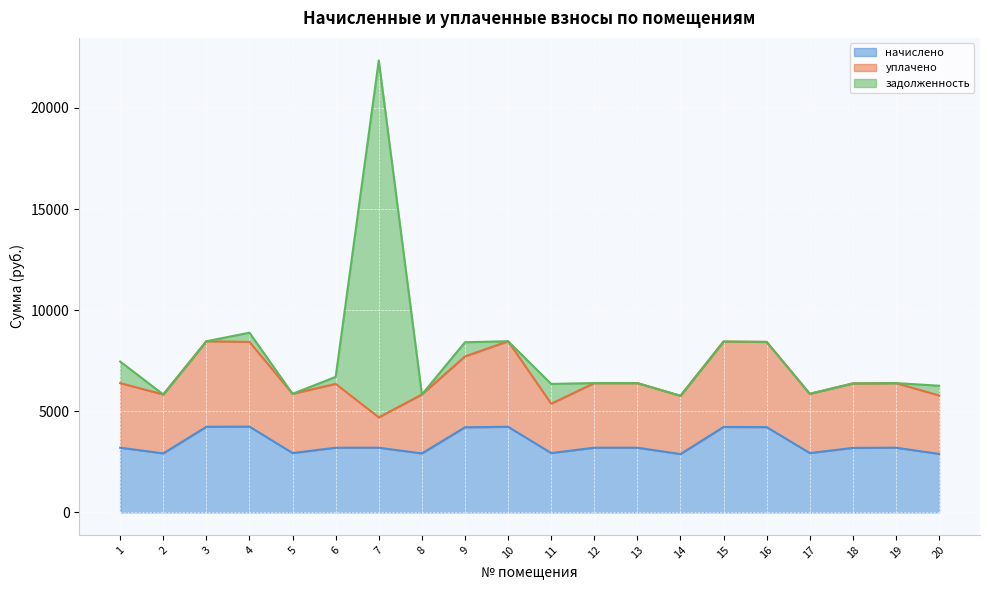

At which category does уплачено reach its first local valley?

2